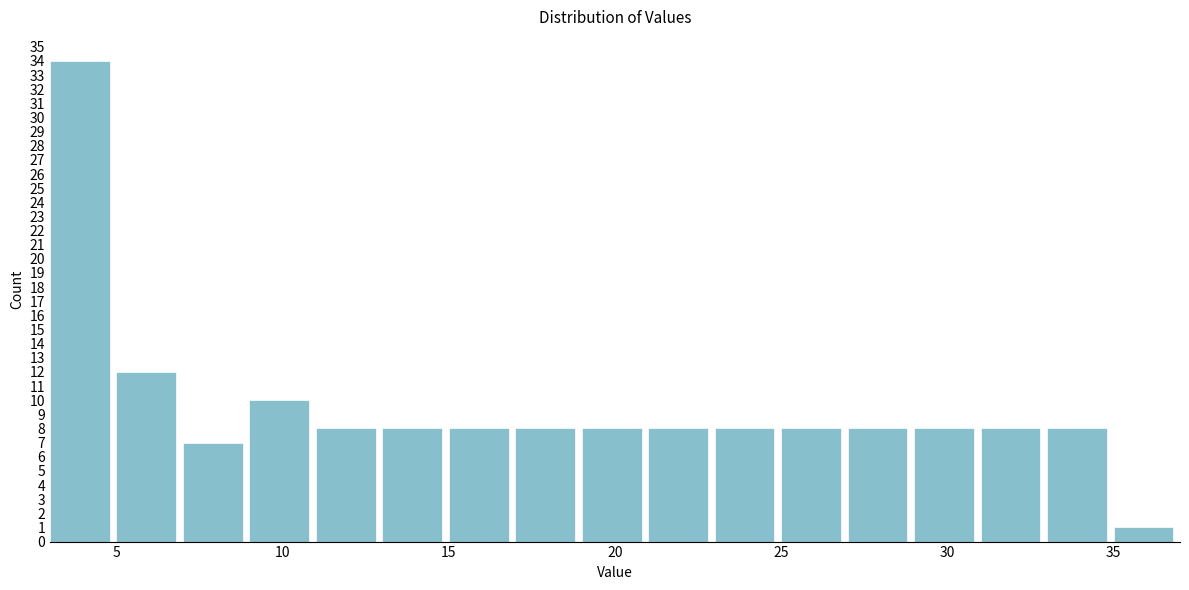

Reading left to right, transcribe this chart: for each bar, give the range it covers on the x-axis and its height. The values are not printed on the chart, so give them approximately, as read against the axis.

3 to 5: 34
5 to 7: 12
7 to 9: 7
9 to 11: 10
11 to 13: 8
13 to 15: 8
15 to 17: 8
17 to 19: 8
19 to 21: 8
21 to 23: 8
23 to 25: 8
25 to 27: 8
27 to 29: 8
29 to 31: 8
31 to 33: 8
33 to 35: 8
35 to 37: 1